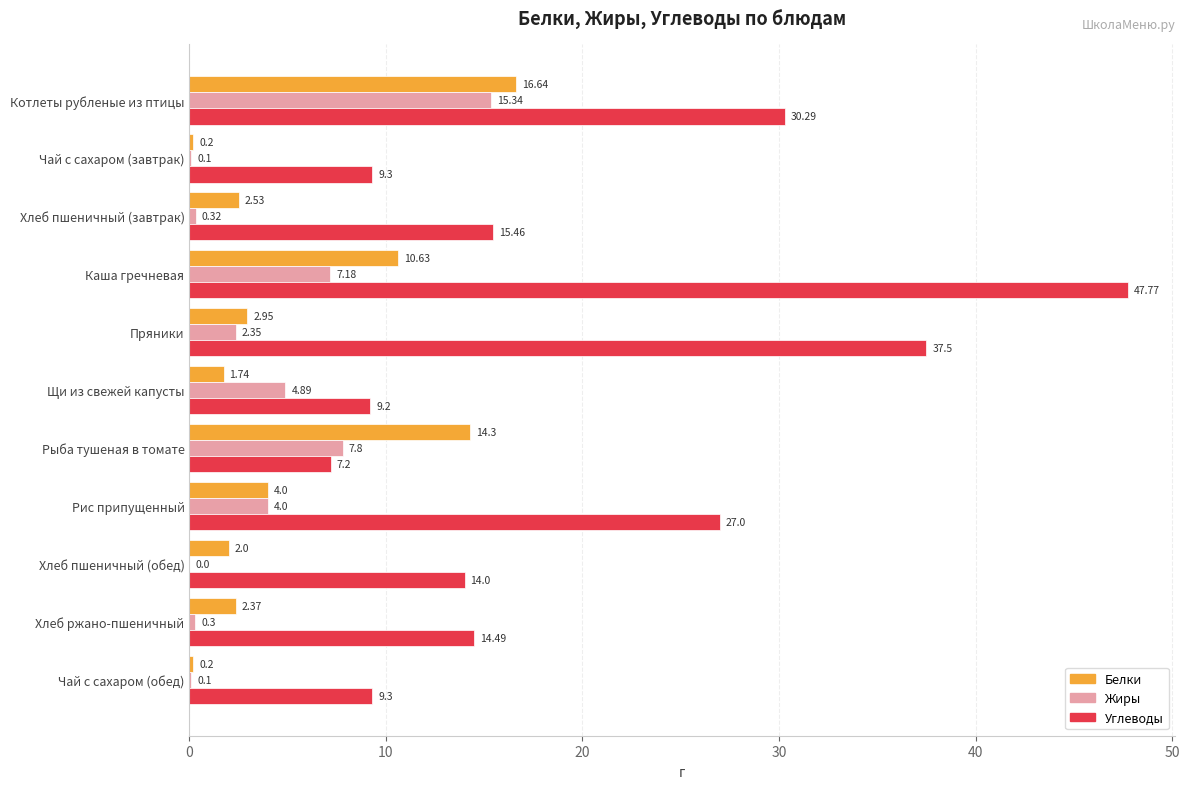

Where is Углеводы nearest to the value 27?

Рис припущенный